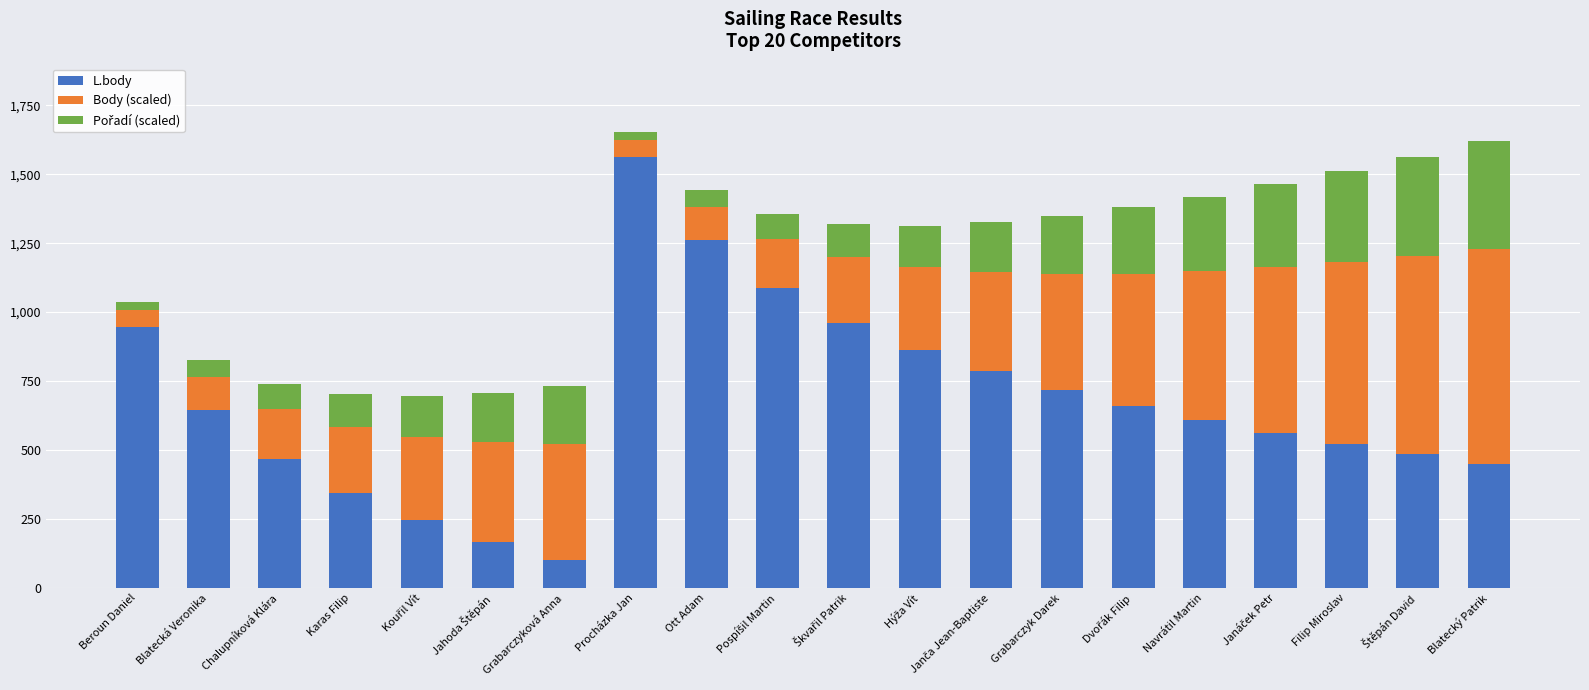

The L.body series shows 401 at Grabarczyk Darek. True or false?

False